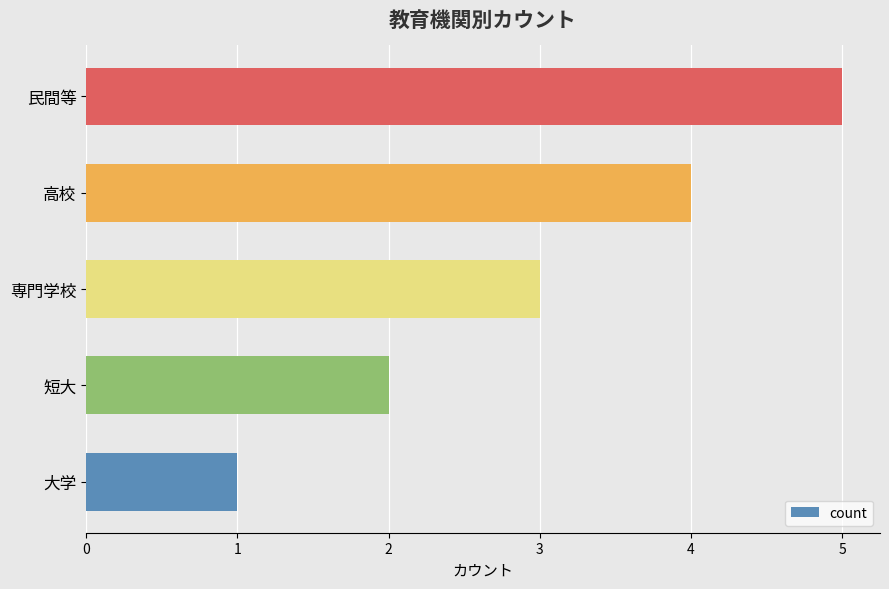

What value does the data have at 専門学校?

3